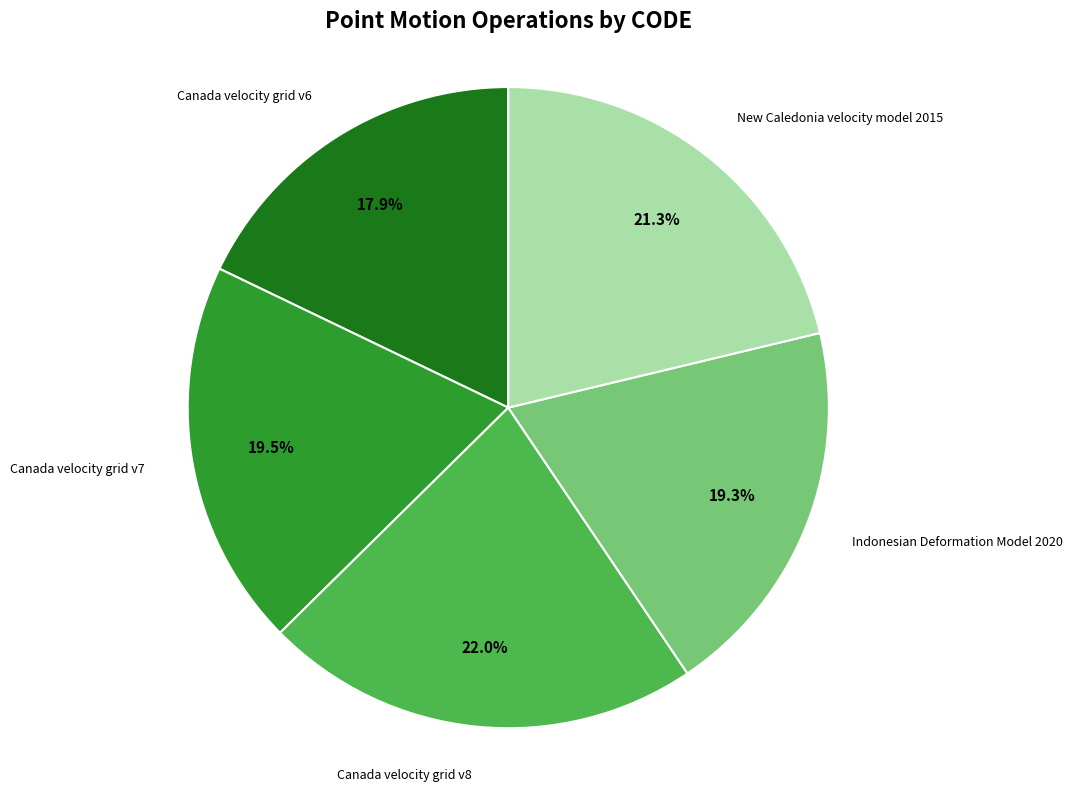

How many segments does this pie chart have?

5